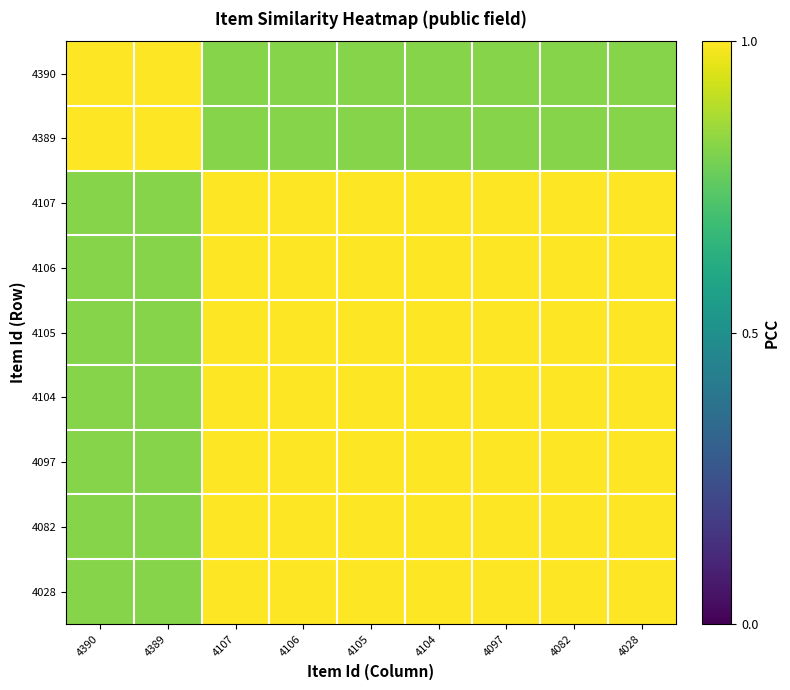

Reading right to left, transcribe all the data shown in this chart.

4390: 4028=0.8	4082=0.8	4097=0.8	4104=0.8	4105=0.8	4106=0.8	4107=0.8	4389=1.0	4390=1.0
4389: 4028=0.8	4082=0.8	4097=0.8	4104=0.8	4105=0.8	4106=0.8	4107=0.8	4389=1.0	4390=1.0
4107: 4028=1.0	4082=1.0	4097=1.0	4104=1.0	4105=1.0	4106=1.0	4107=1.0	4389=0.8	4390=0.8
4106: 4028=1.0	4082=1.0	4097=1.0	4104=1.0	4105=1.0	4106=1.0	4107=1.0	4389=0.8	4390=0.8
4105: 4028=1.0	4082=1.0	4097=1.0	4104=1.0	4105=1.0	4106=1.0	4107=1.0	4389=0.8	4390=0.8
4104: 4028=1.0	4082=1.0	4097=1.0	4104=1.0	4105=1.0	4106=1.0	4107=1.0	4389=0.8	4390=0.8
4097: 4028=1.0	4082=1.0	4097=1.0	4104=1.0	4105=1.0	4106=1.0	4107=1.0	4389=0.8	4390=0.8
4082: 4028=1.0	4082=1.0	4097=1.0	4104=1.0	4105=1.0	4106=1.0	4107=1.0	4389=0.8	4390=0.8
4028: 4028=1.0	4082=1.0	4097=1.0	4104=1.0	4105=1.0	4106=1.0	4107=1.0	4389=0.8	4390=0.8